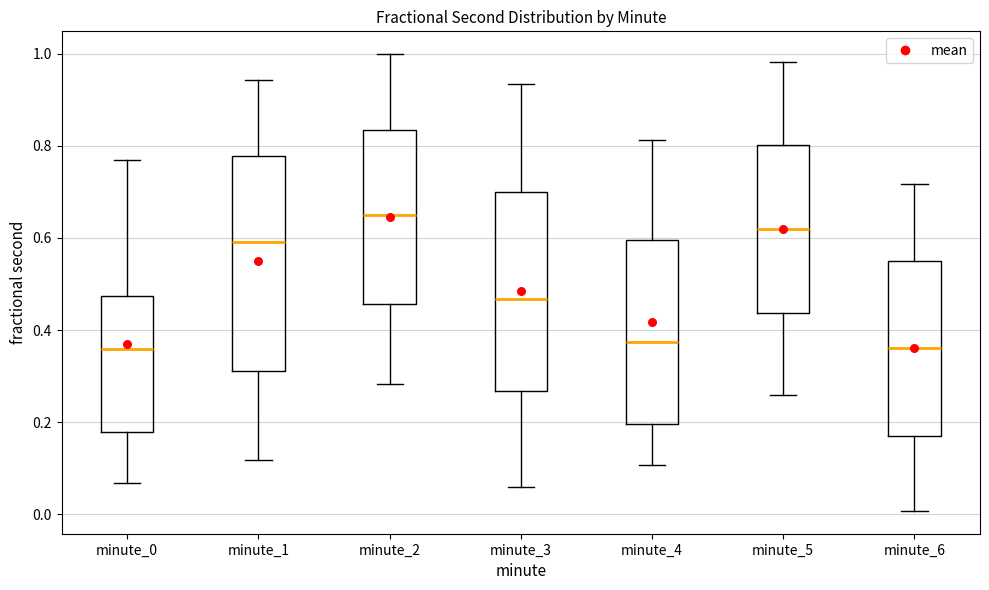

Reading left to right, transcribe this box plot: for each box, give where its median line is, the range the box spans, and where its two whiskers end, as read against the y-axis. The values are not printed on the chart, so give them approximately, as read against the axis.

minute_0: median 0.36, box 0.18 to 0.48, whiskers 0.06 to 0.76
minute_1: median 0.60, box 0.32 to 0.78, whiskers 0.12 to 0.94
minute_2: median 0.66, box 0.46 to 0.84, whiskers 0.28 to 1.00
minute_3: median 0.46, box 0.26 to 0.70, whiskers 0.06 to 0.94
minute_4: median 0.38, box 0.20 to 0.60, whiskers 0.10 to 0.82
minute_5: median 0.62, box 0.44 to 0.80, whiskers 0.26 to 0.98
minute_6: median 0.36, box 0.18 to 0.56, whiskers 0.00 to 0.72